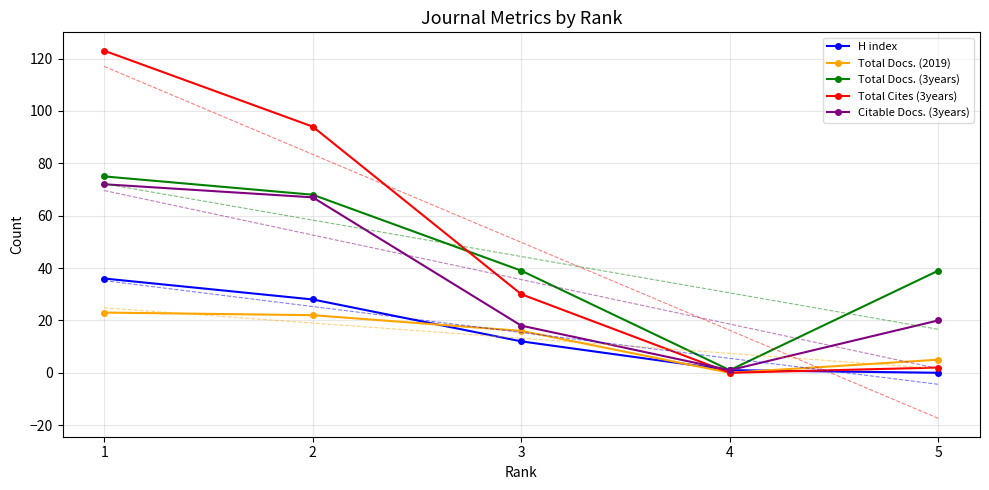

Is it true that Citable Docs. (3years) equals 67 at 2?

True